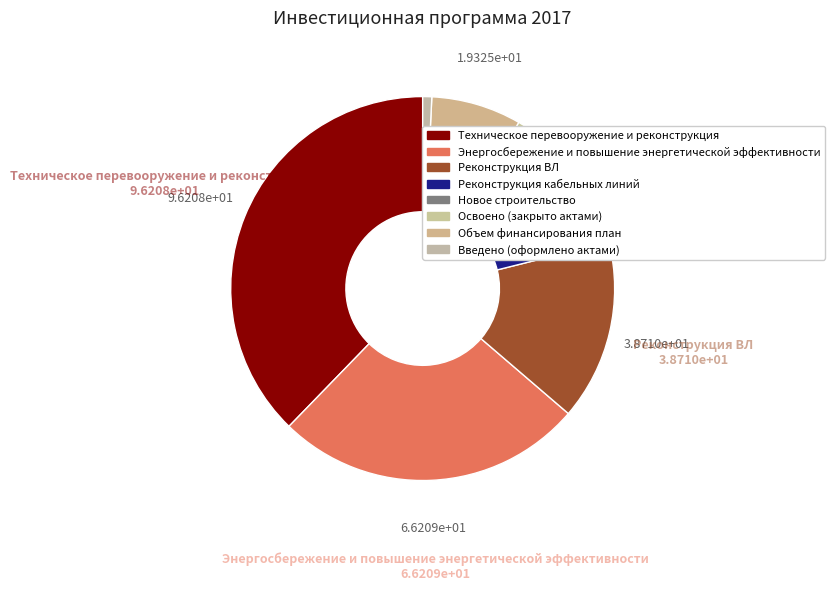

Does Реконструкция кабельных линий account for over 50% of the chart?

No